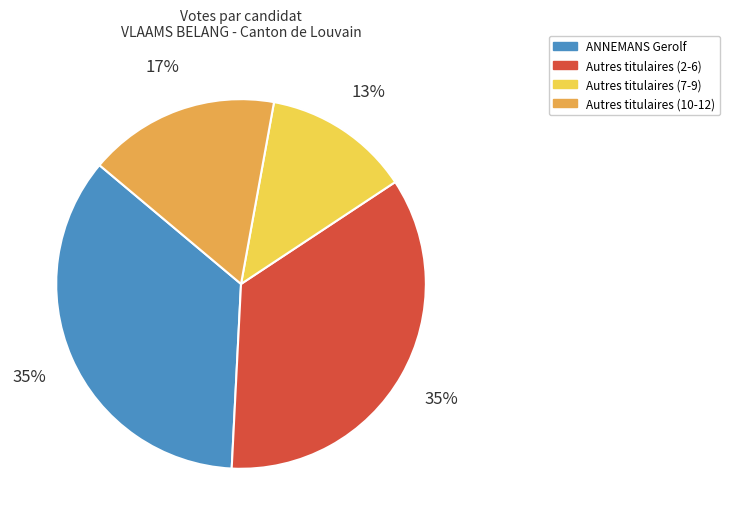

Does any single category account for the majority?

No